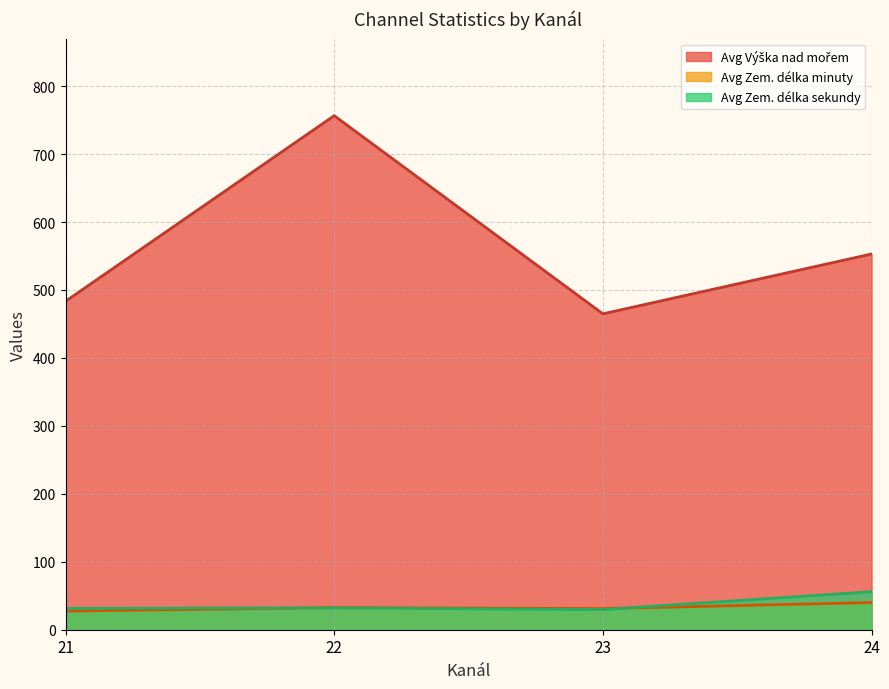

What is the difference between the maximum and minimum values in the Avg Zem. délka sekundy series?

26.3